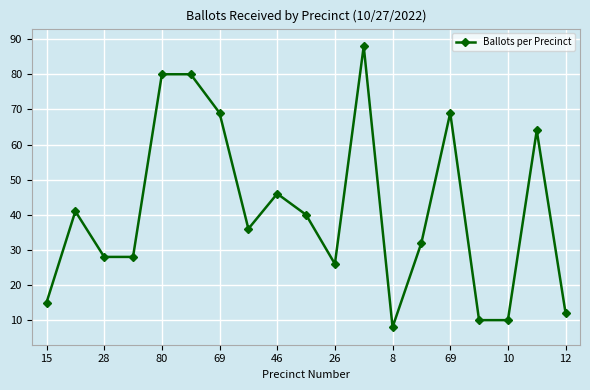

What is the value of the 9th point from the left?

46